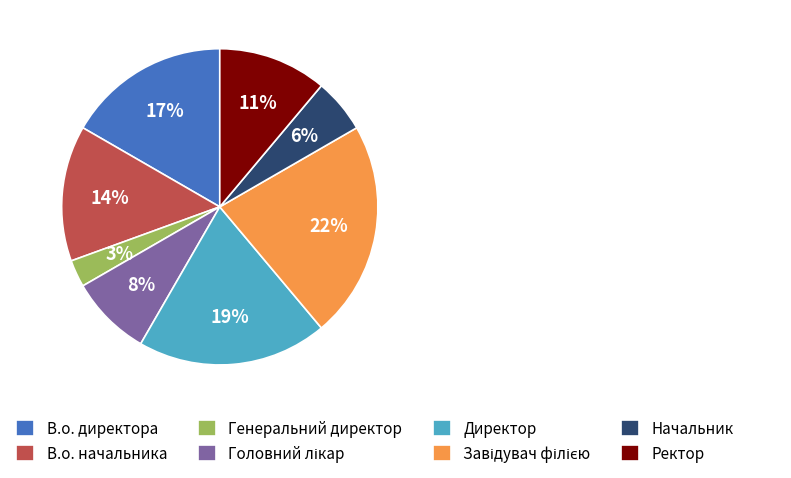

Between Ректор and Генеральний директор, which is larger?

Ректор